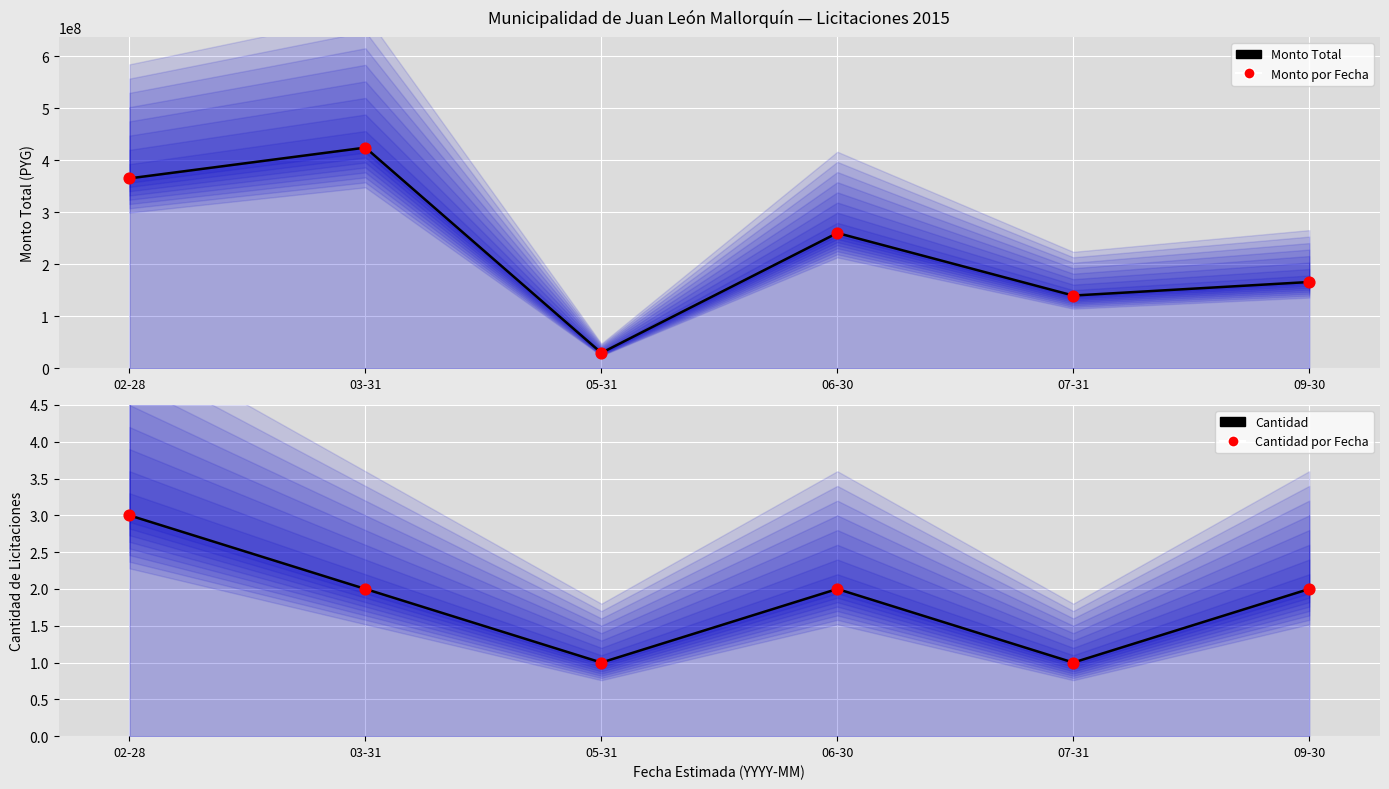

Which series has the largest total across all categories?

Monto Total